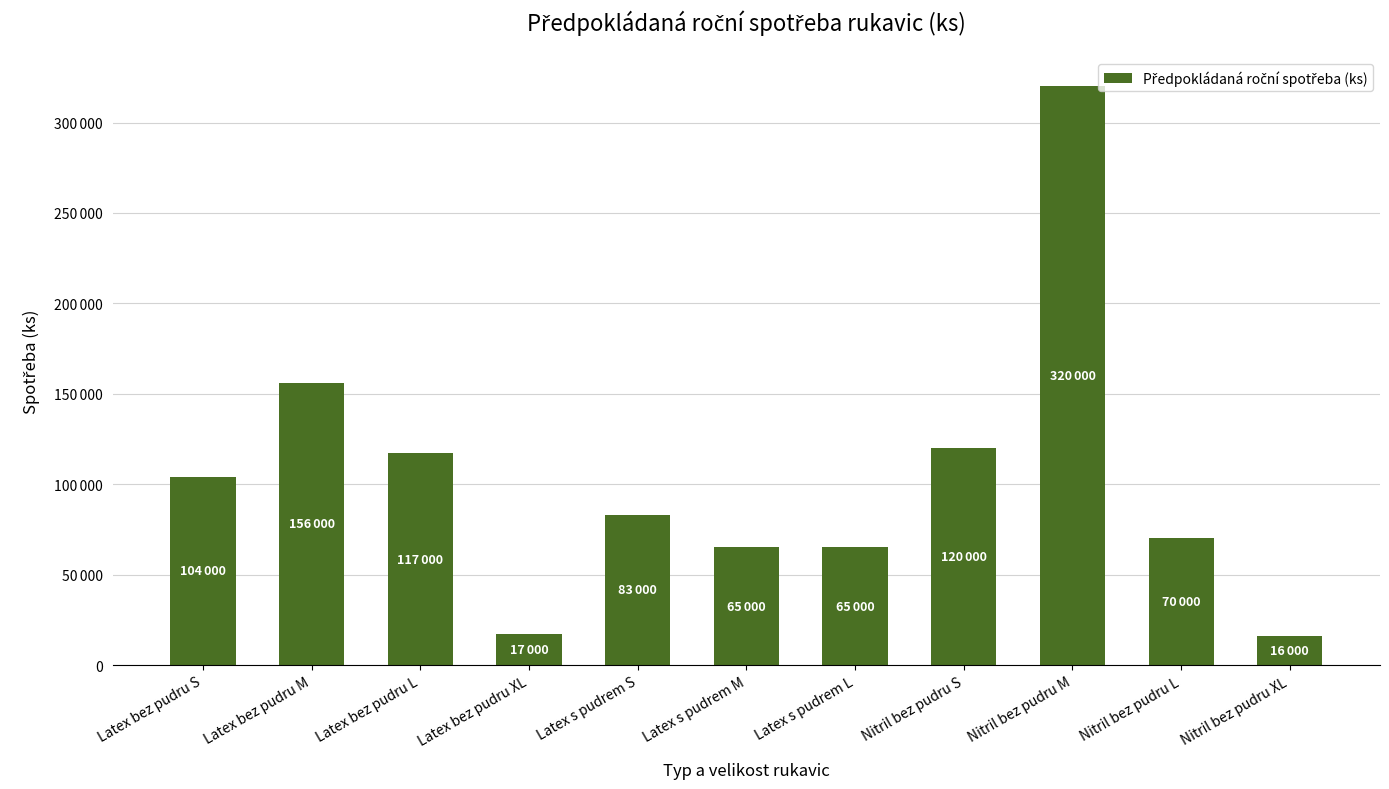

What is the smallest value displayed?

16000